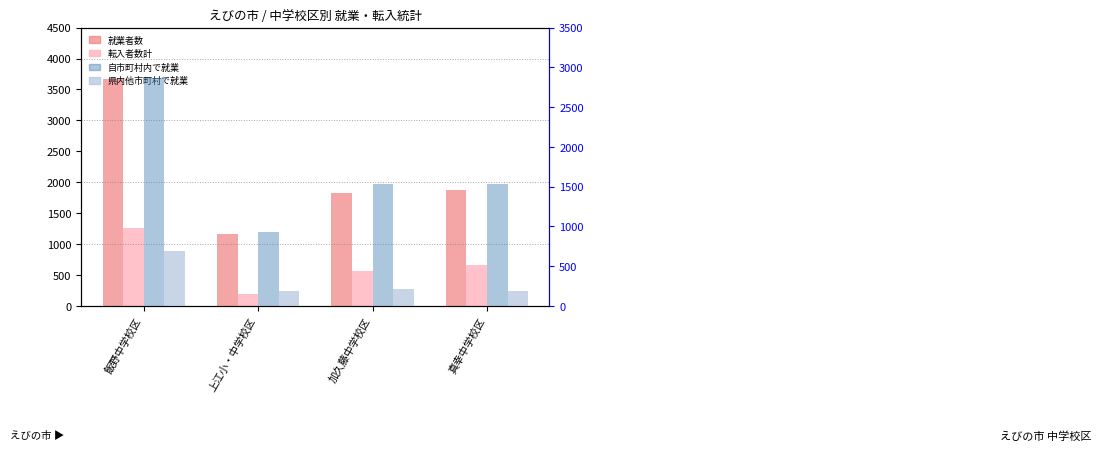

What is the average value of the 自市町村内で就業 series?

1718